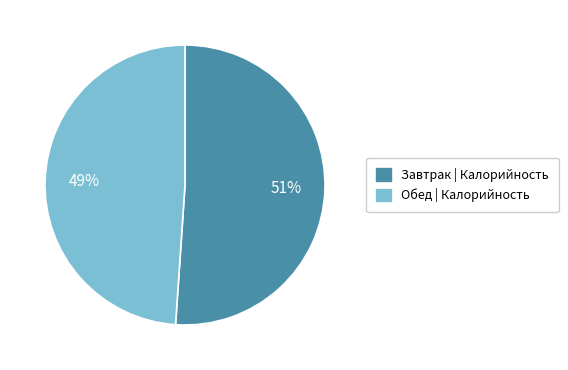

How many segments does this pie chart have?

2